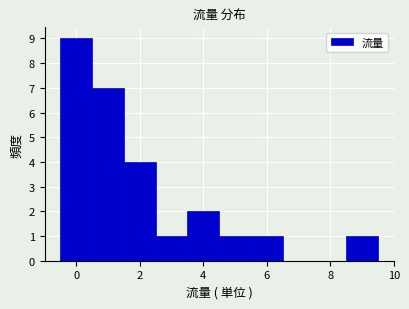

Reading left to right, list every bar in this chart as the range it spans on the x-axis followed by its height. Neither the bar edges nor the heights are printed on the chart, so give them approximately, as read against the axes.

-0.5 to 0.5: 9
0.5 to 1.5: 7
1.5 to 2.5: 4
2.5 to 3.5: 1
3.5 to 4.5: 2
4.5 to 5.5: 1
5.5 to 6.5: 1
6.5 to 7.5: 0
7.5 to 8.5: 0
8.5 to 9.5: 1